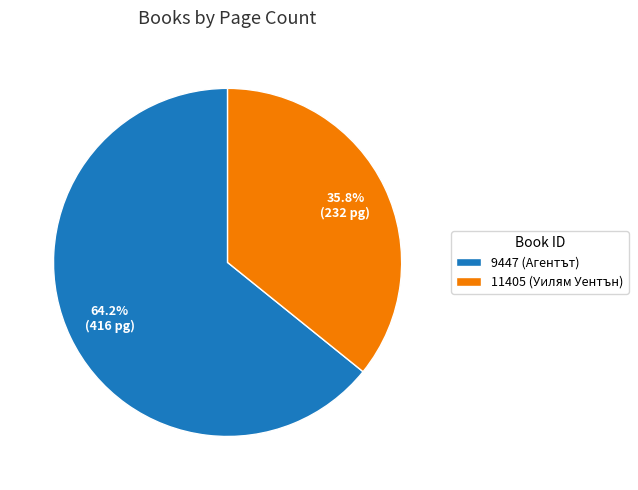

To the nearest percent, what portion does 11405 represent?

36%